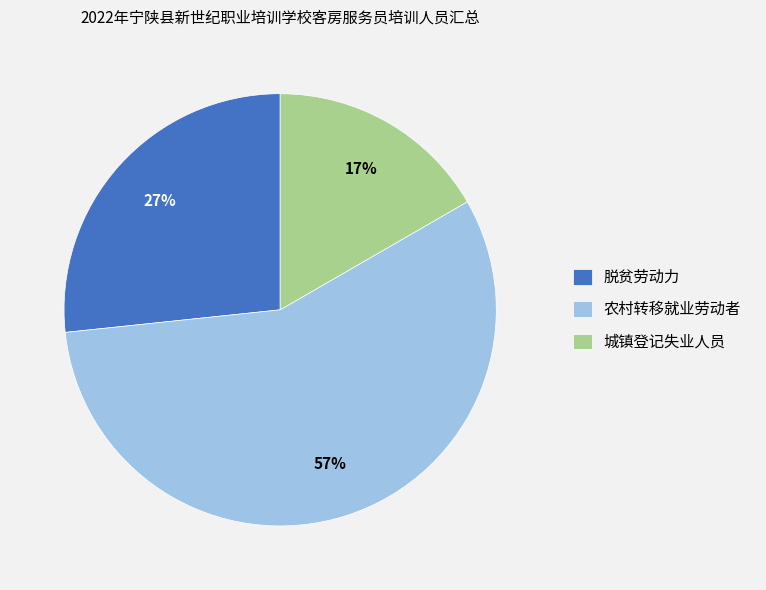

To the nearest percent, what is the difference between the largest and smallest slice percentages?

40%